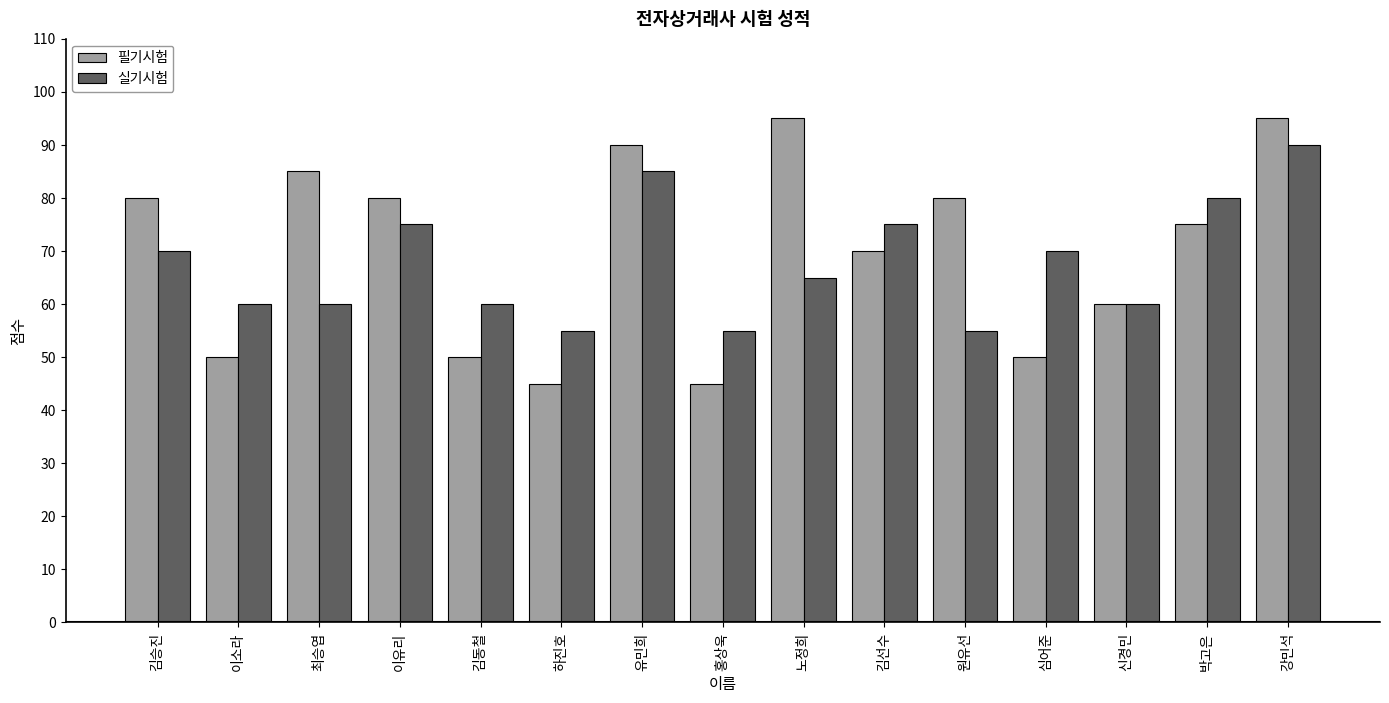

What is the sum of all 필기시험 values?

1050